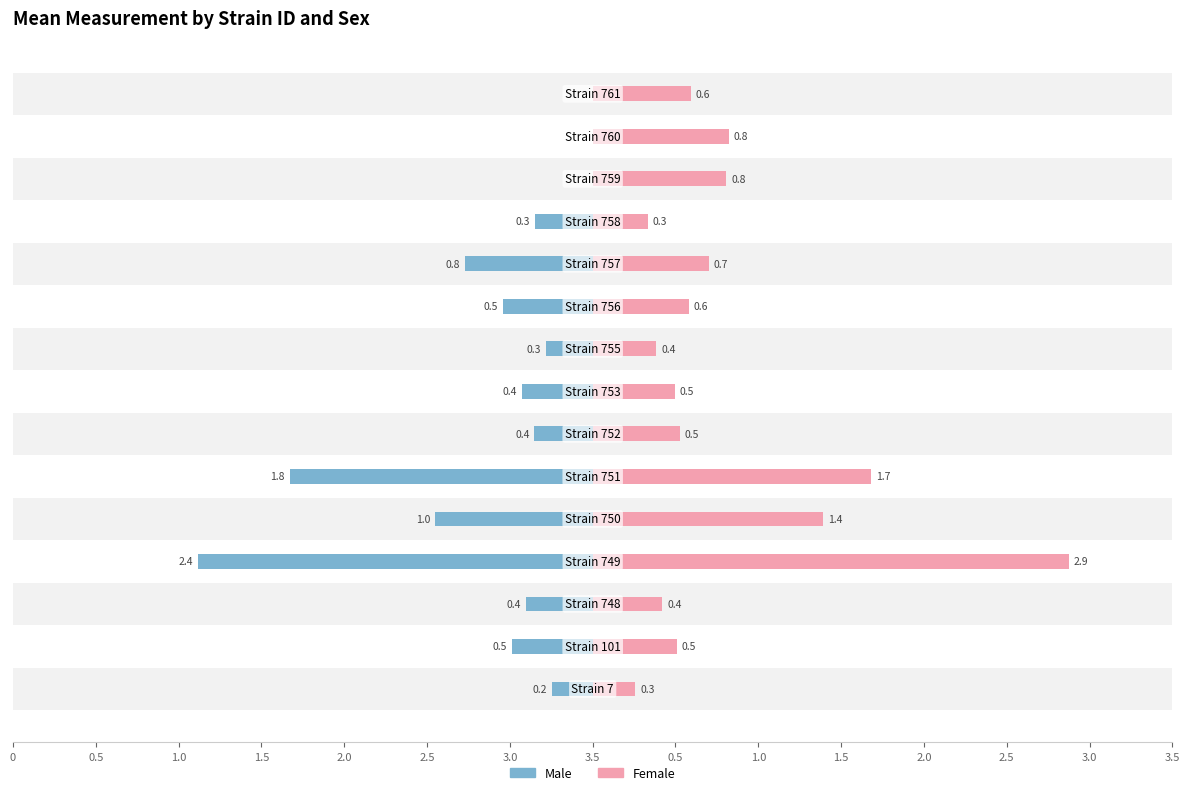

Which series changed the most between 3.0 and 2.5?

Female